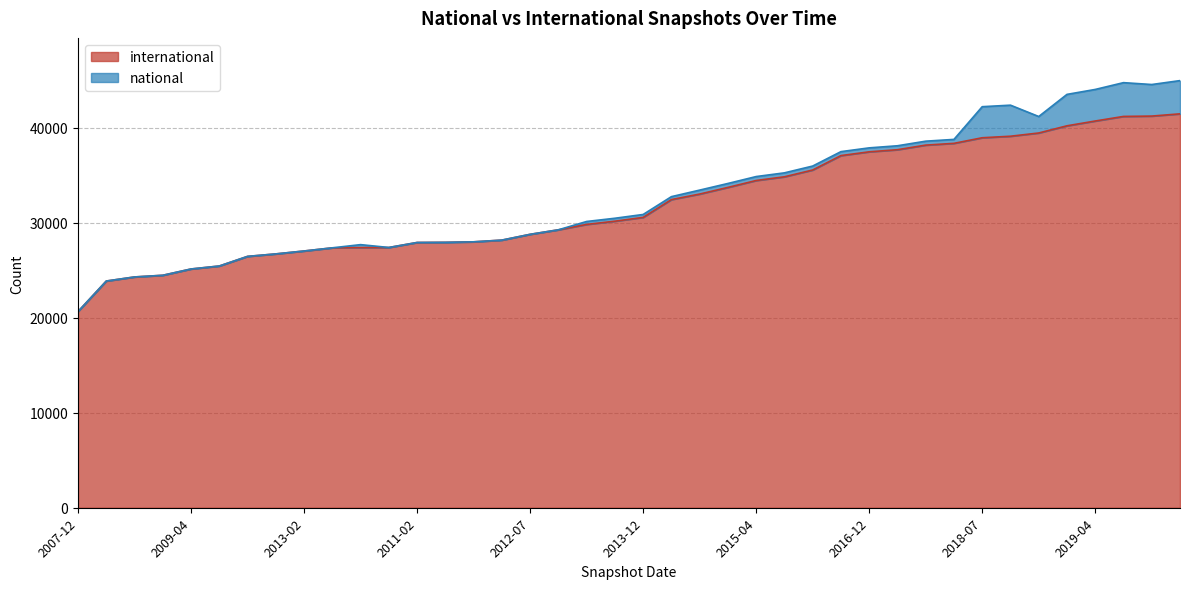

Reading left to right, extract all data points from this chart.

2007-12=20662	2008-06=23872	2008-10=24302	2008-12=24478	2009-04=25141	2009-06=25454	2009-09=26467	2012-12=26729	2013-02=27035	2009-12=27368	2013-05=27395	2010-04=27404	2011-02=27931	2010-11=27947	2011-09=28000	2012-03=28181	2012-07=28790	2012-10=29266	2013-07=29833	2013-09=30173	2013-12=30572	2014-03=32448	2014-09=33030	2015-01=33729	2015-04=34457	2015-07=34847	2015-10=35563	2016-10=37081	2016-12=37478	2017-04=37699	2017-07=38183	2017-10=38370	2018-07=38959	2018-09=39119	2017-12=39461	2019-01=40217	2019-04=40722	2020-01=41204	2019-07=41241	2019-10=41477